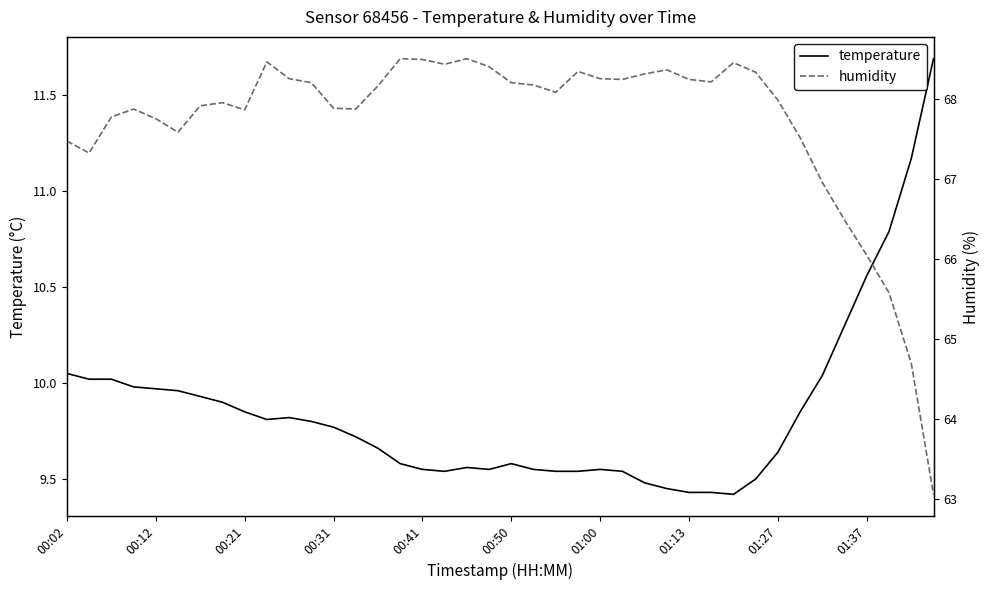

Which category has the highest value across all series?

15